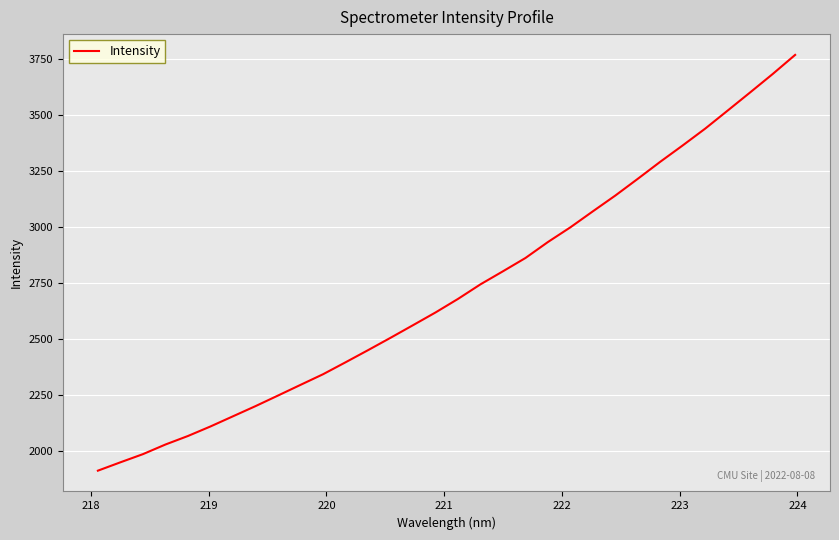

What is the minimum value shown in the chart?

1912.6